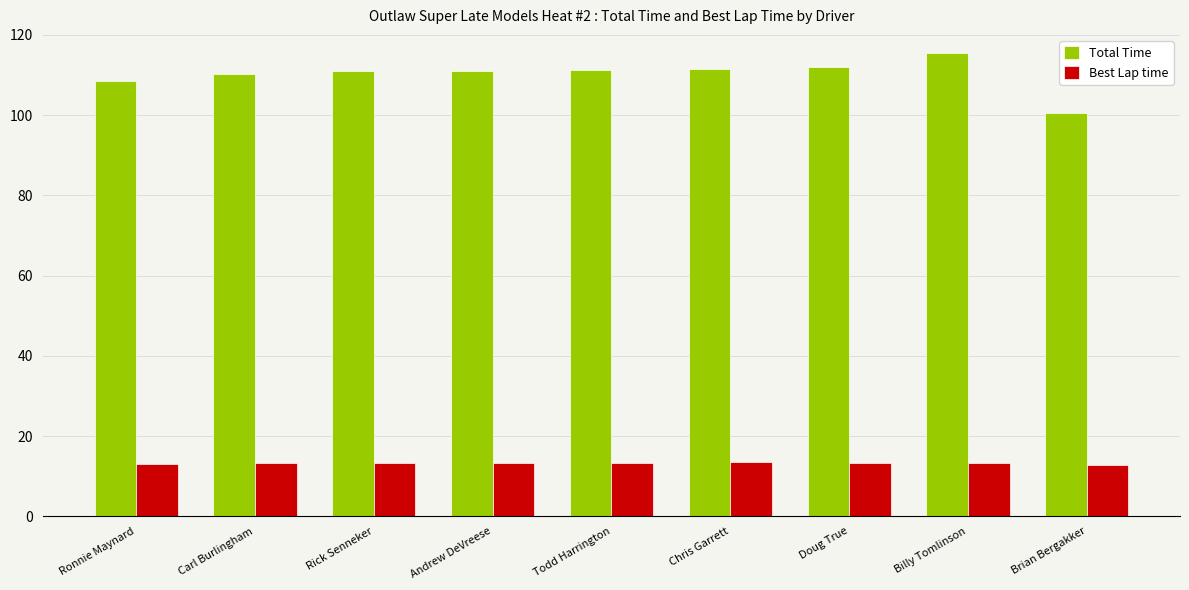

The Total Time series shows 111.9 at Doug True. True or false?

True